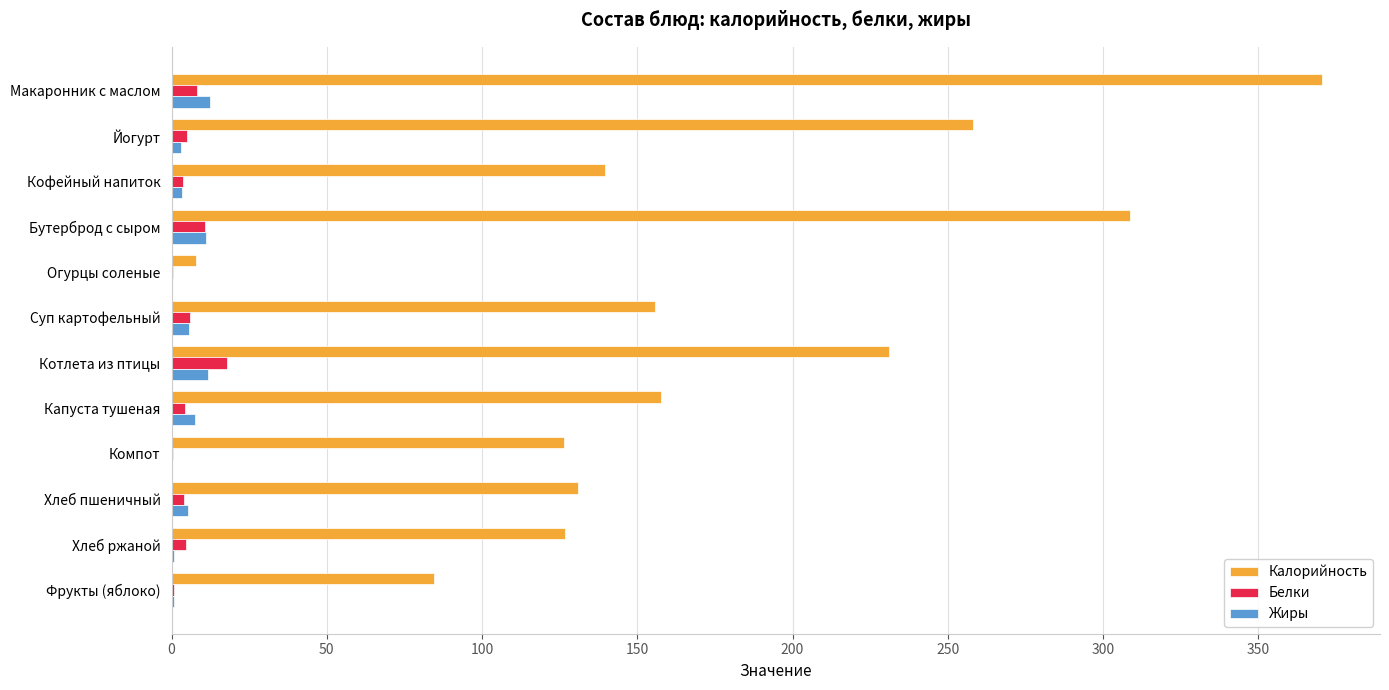

Which series has the largest range (max minus min)?

Калорийность